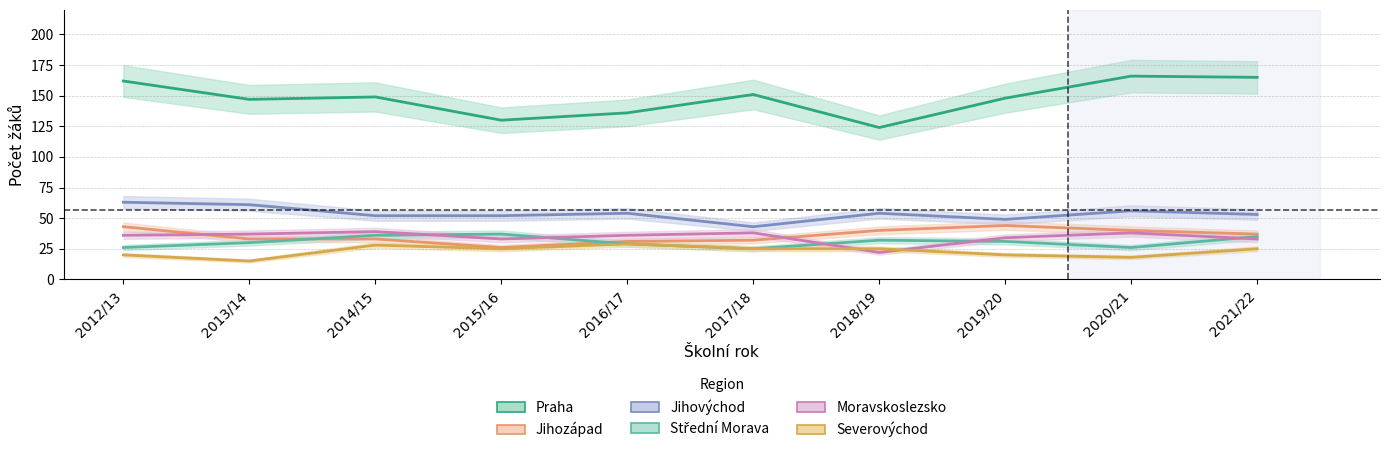

At which label does Jihozápad first exceed 37?

2012/13